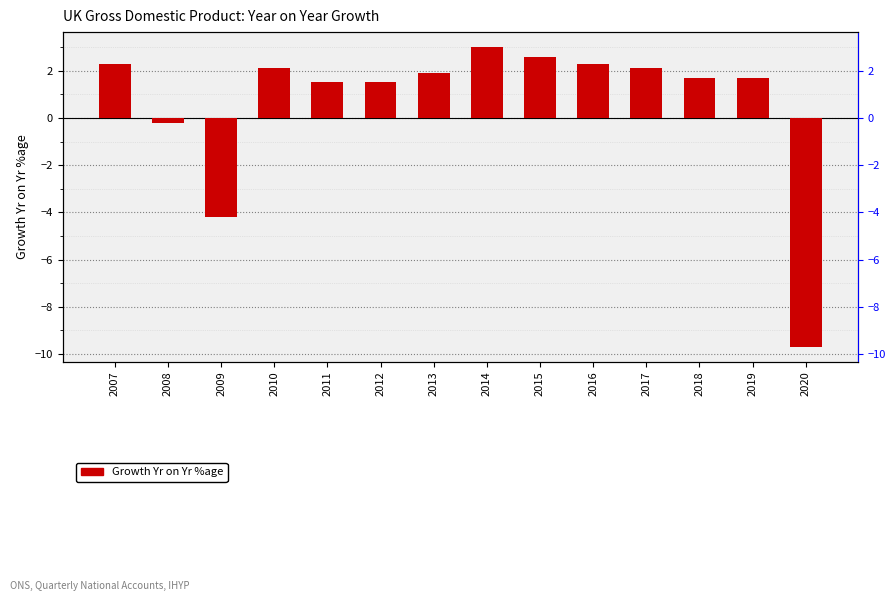

Which category has the highest value across all series?

2014